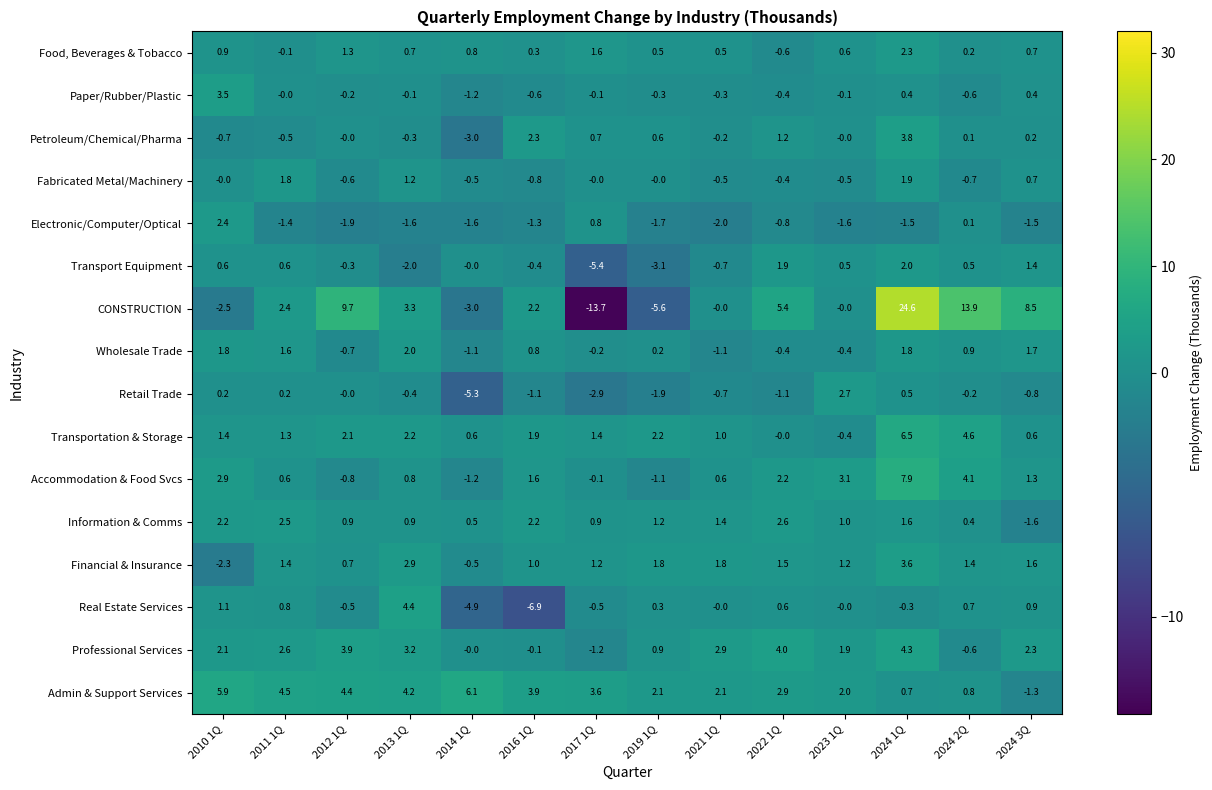

What is the difference between the maximum and second lowest values in the Accommodation & Food Svcs series?

9.0